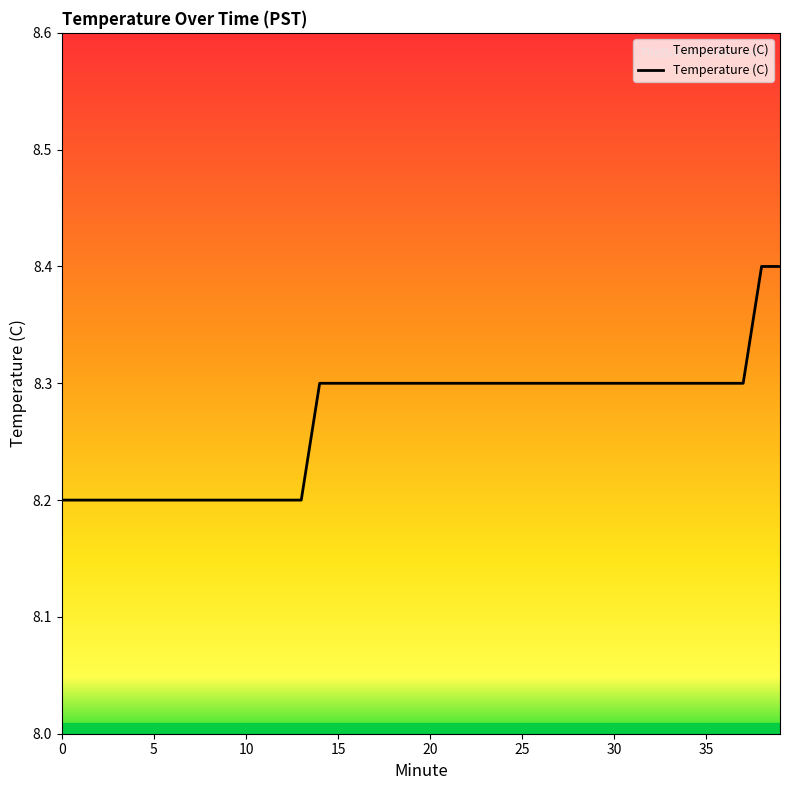

Reading left to right, transcribe all the data shown in this chart.

8.2	8.2	8.2	8.2	8.2	8.2	8.2	8.2	8.2	8.2	8.2	8.2	8.2	8.2	8.3	8.3	8.3	8.3	8.3	8.3	8.3	8.3	8.3	8.3	8.3	8.3	8.3	8.3	8.3	8.3	8.3	8.3	8.3	8.3	8.3	8.3	8.3	8.3	8.4	8.4